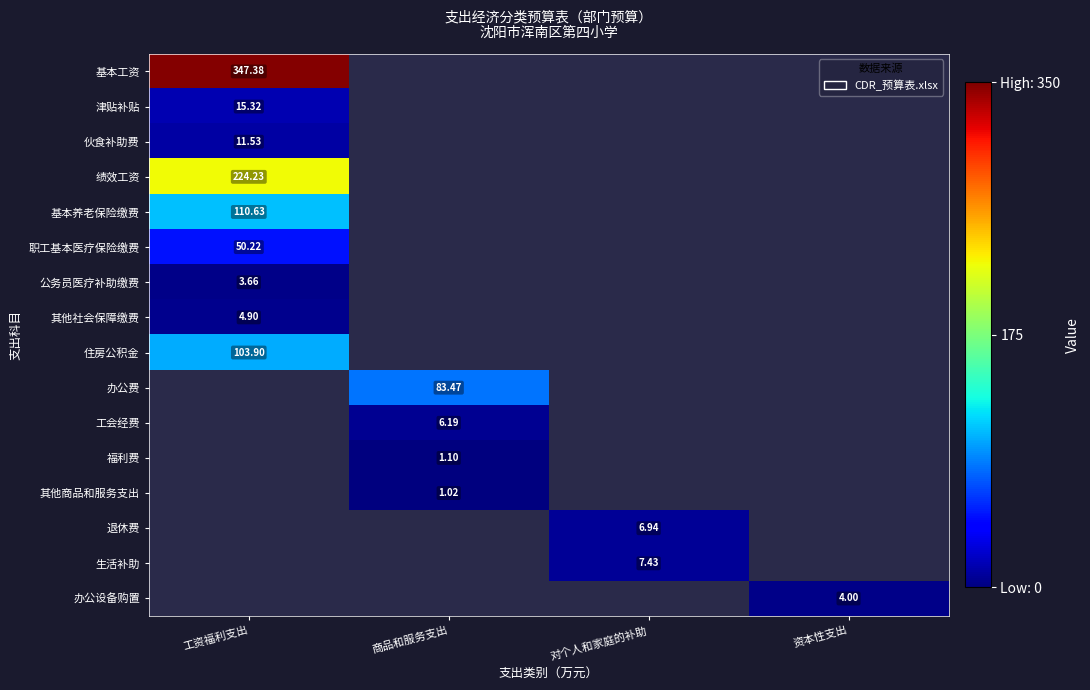

Where is 公务员医疗补助缴费 nearest to the value 3?

工资福利支出